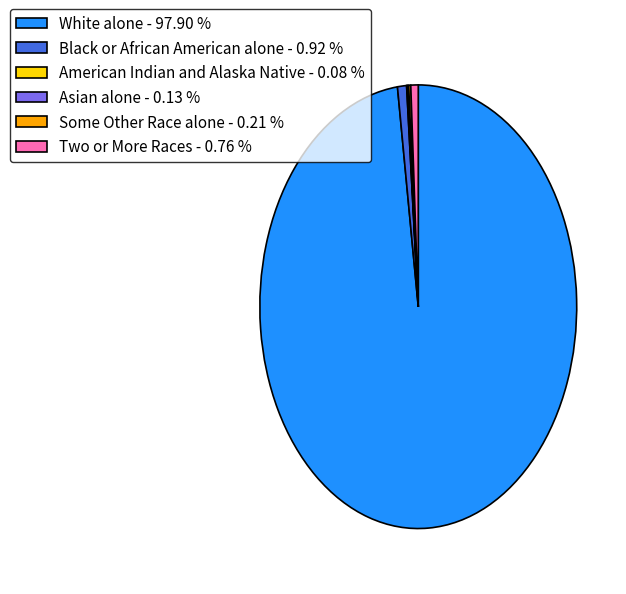

What is the largest slice in the pie chart?

White alone - 97.90 %